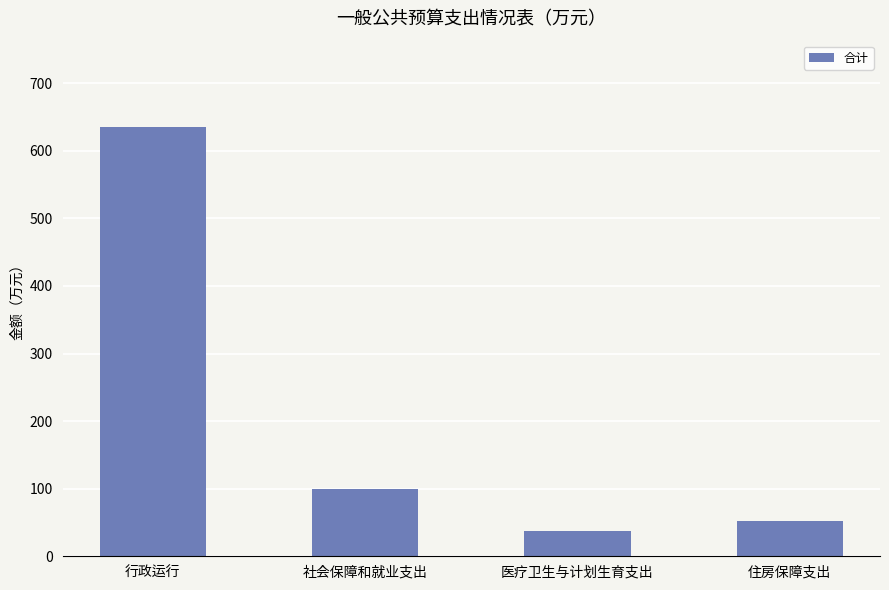

Rank the categories by value from highest to lowest.

行政运行, 社会保障和就业支出, 住房保障支出, 医疗卫生与计划生育支出